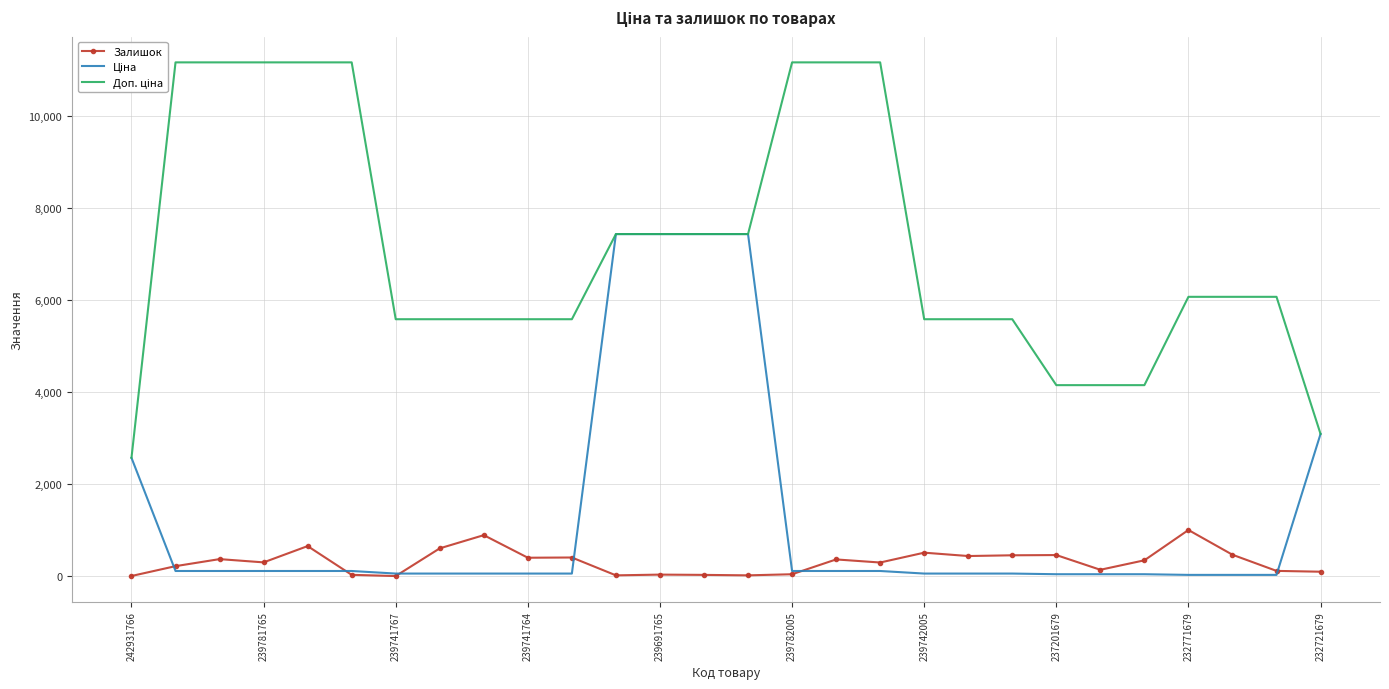

What is the highest value of the Залишок series?

1003.0